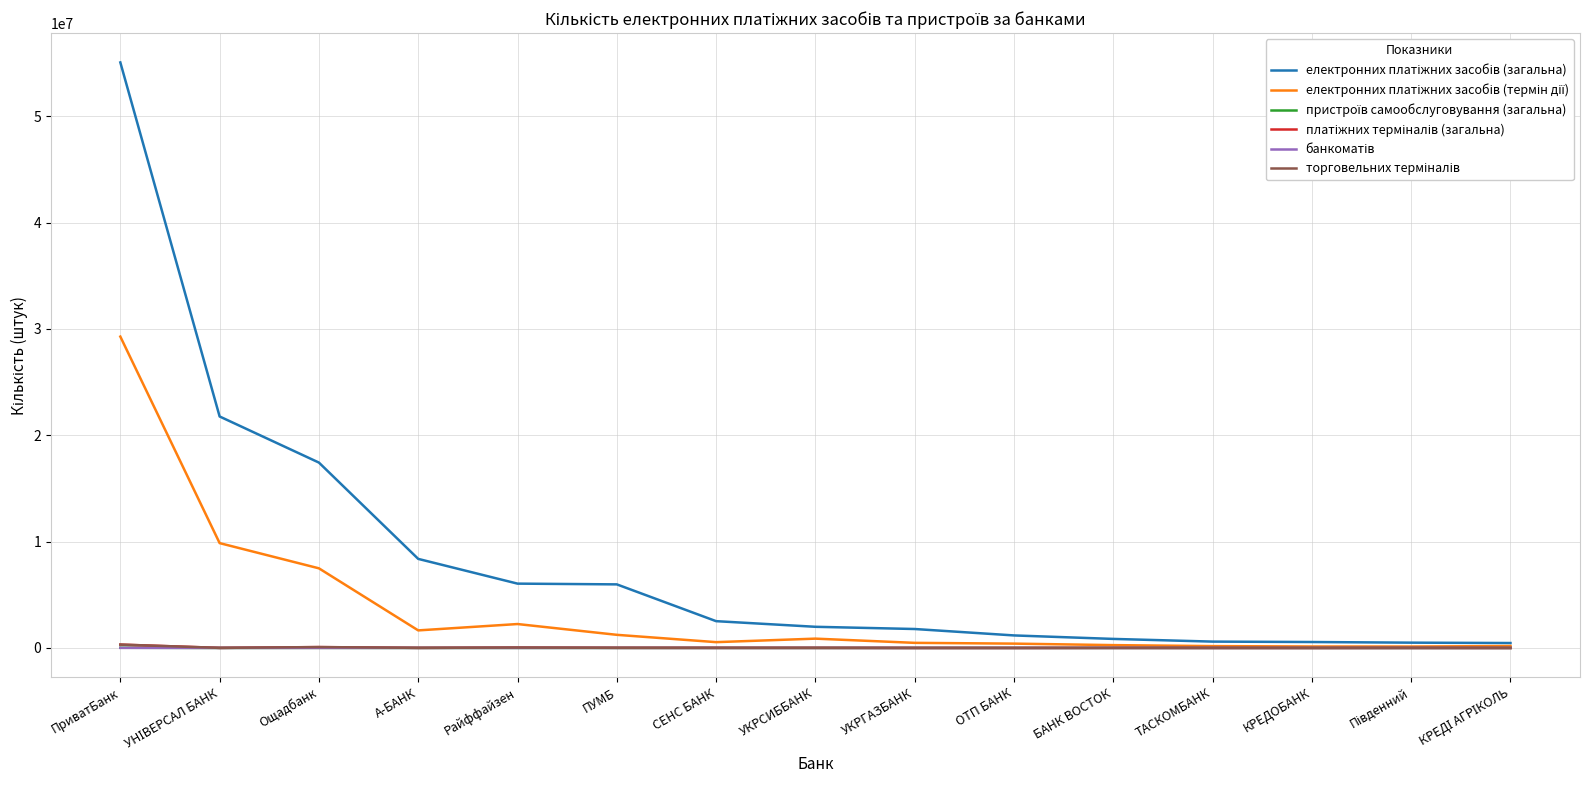

At which category is the sum across all series the highest?

ПриватБанк